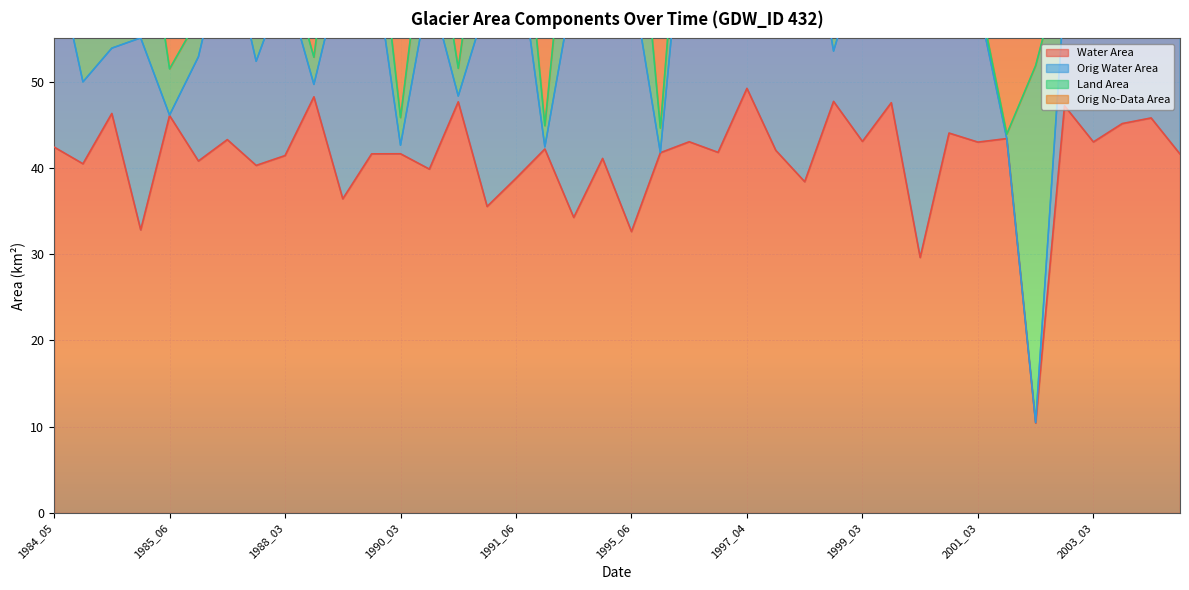

Which category has the highest value across all series?

2002_03